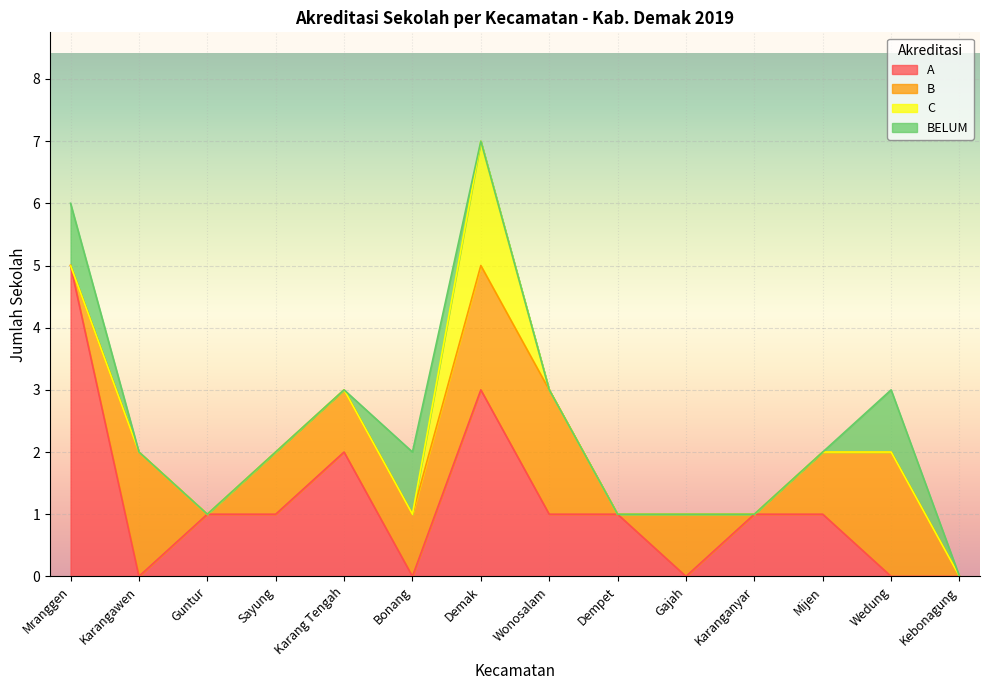

Reading left to right, extract all data points from this chart.

A: 5	0	1	1	2	0	3	1	1	0	1	1	0	0
B: 0	2	0	1	1	1	2	2	0	1	0	1	2	0
C: 0	0	0	0	0	0	2	0	0	0	0	0	0	0
BELUM: 1	0	0	0	0	1	0	0	0	0	0	0	1	0